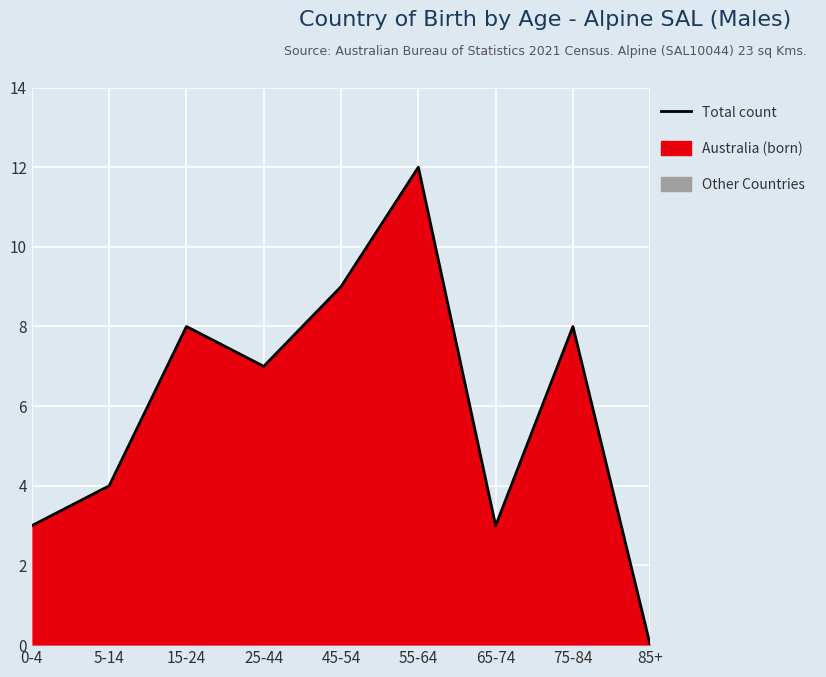

Which label corresponds to the smallest value in the chart?

85+